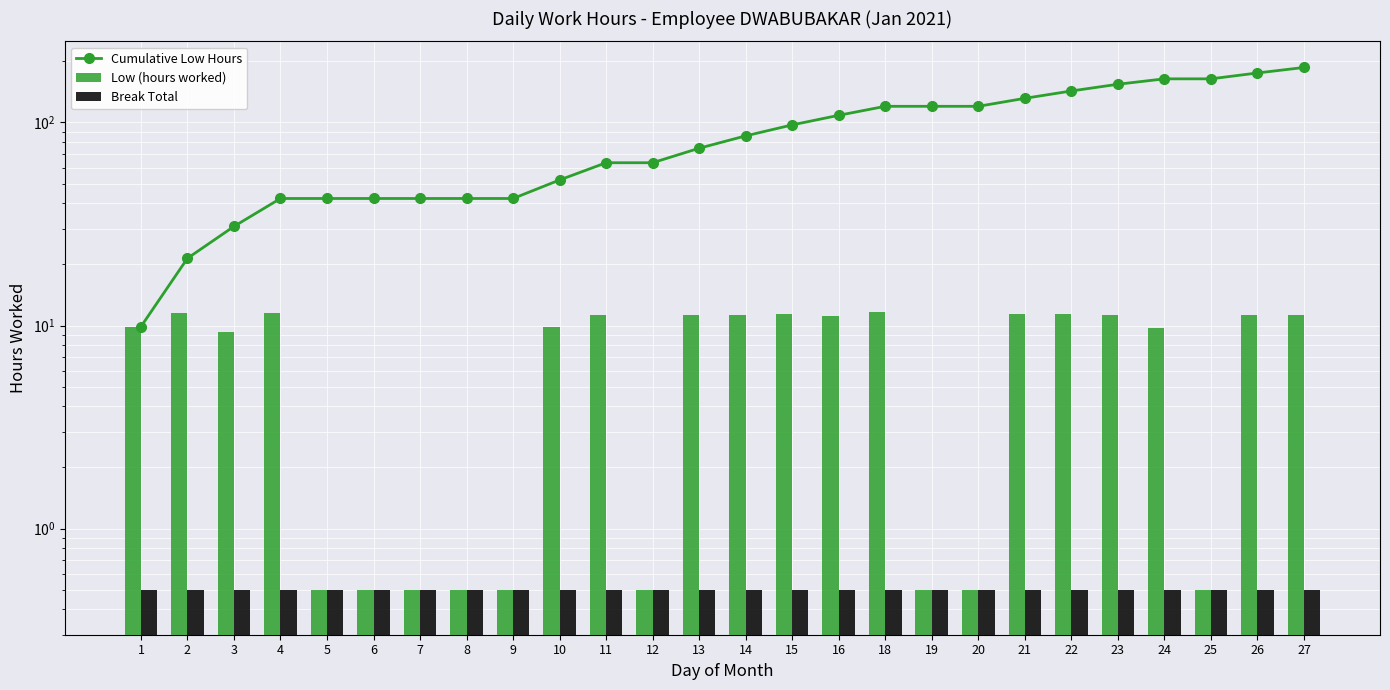

What is the difference between the maximum and second lowest values in the Cumulative Low Hours series?

165.2